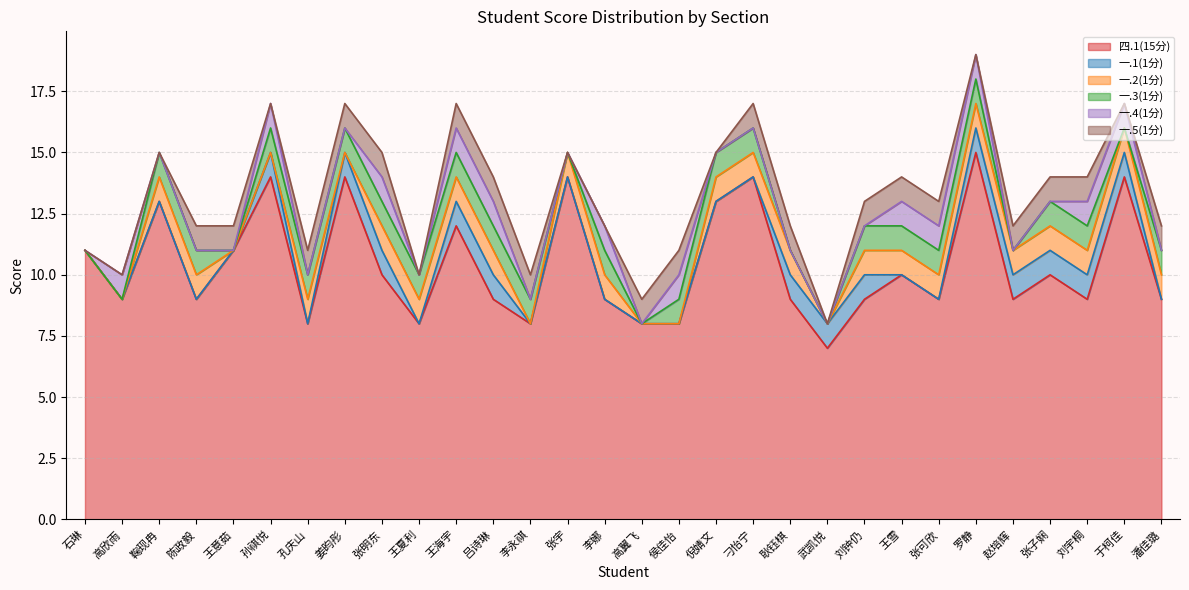

The value of 一.4(1分) at 王意茹 is 0. True or false?

True